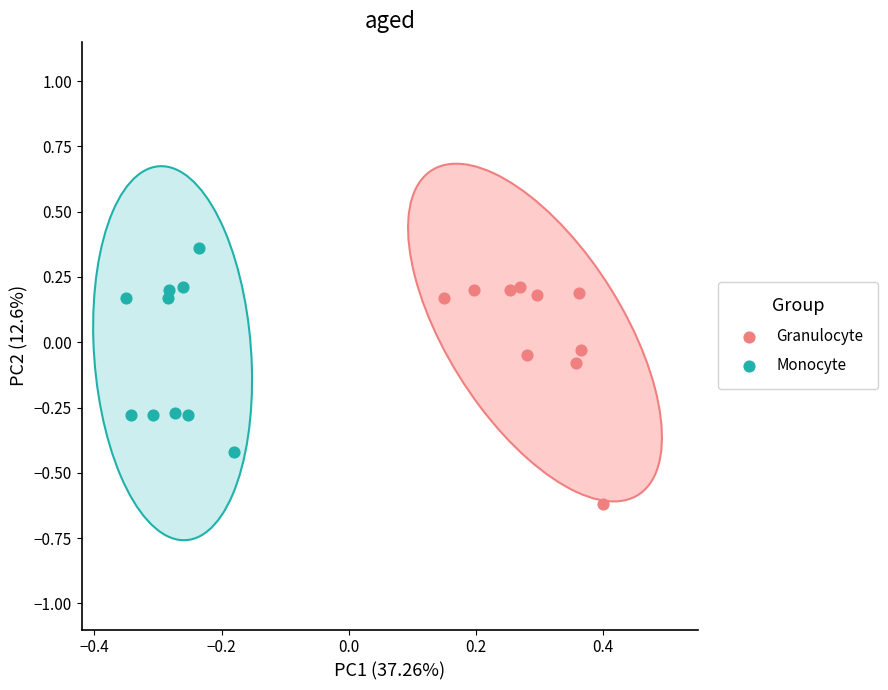

Which series contains the highest Y value?

Monocyte